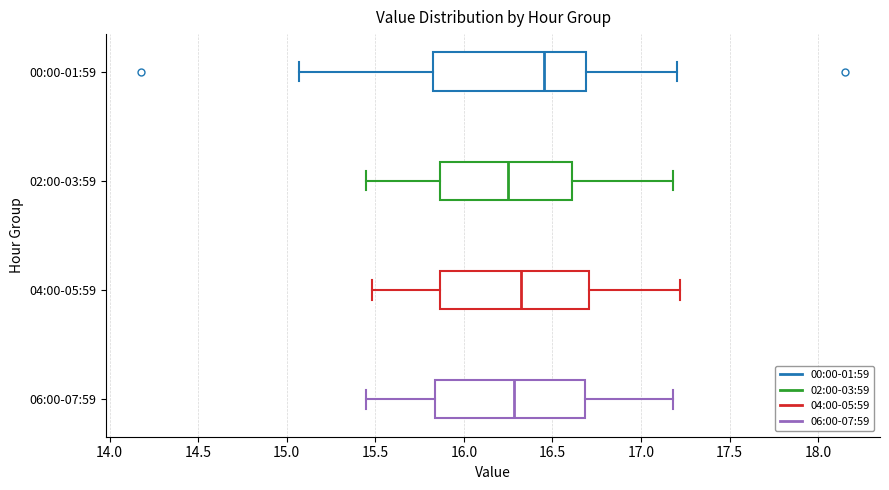

Reading bottom to top, read every box against the x-axis: the position of its median line, the range the box covers, and the ends of its whiskers. The values are not printed on the chart, so give them approximately, as read against the axis.

06:00-07:59: median 16.30, box 15.85 to 16.70, whiskers 15.45 to 17.20
04:00-05:59: median 16.30, box 15.85 to 16.70, whiskers 15.50 to 17.20
02:00-03:59: median 16.25, box 15.85 to 16.60, whiskers 15.45 to 17.20
00:00-01:59: median 16.45, box 15.85 to 16.70, whiskers 15.05 to 17.20